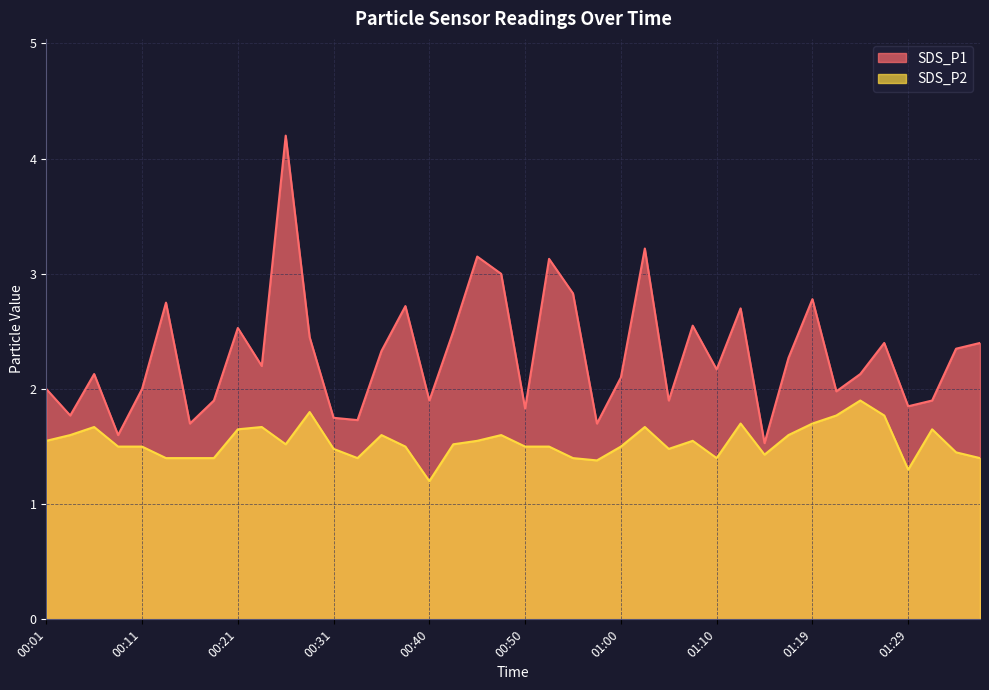

The value of SDS_P2 at 00:26 is 2.5. True or false?

False